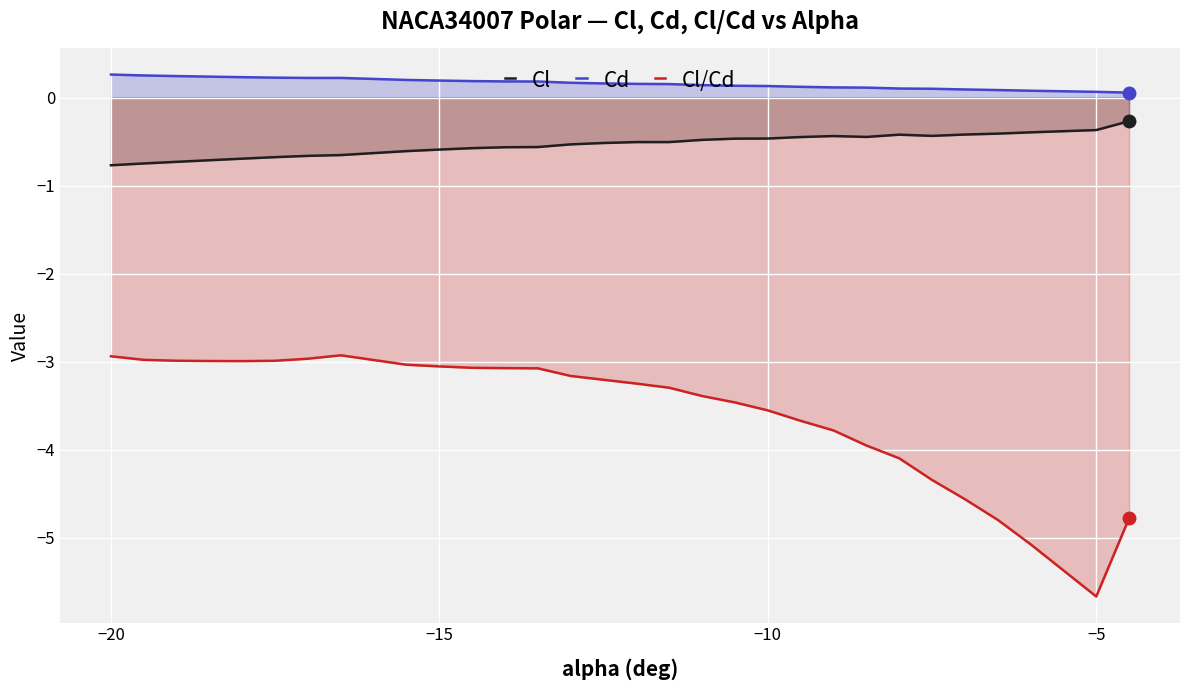

What is the value of the Cd point at the 28th from the left?

0.1